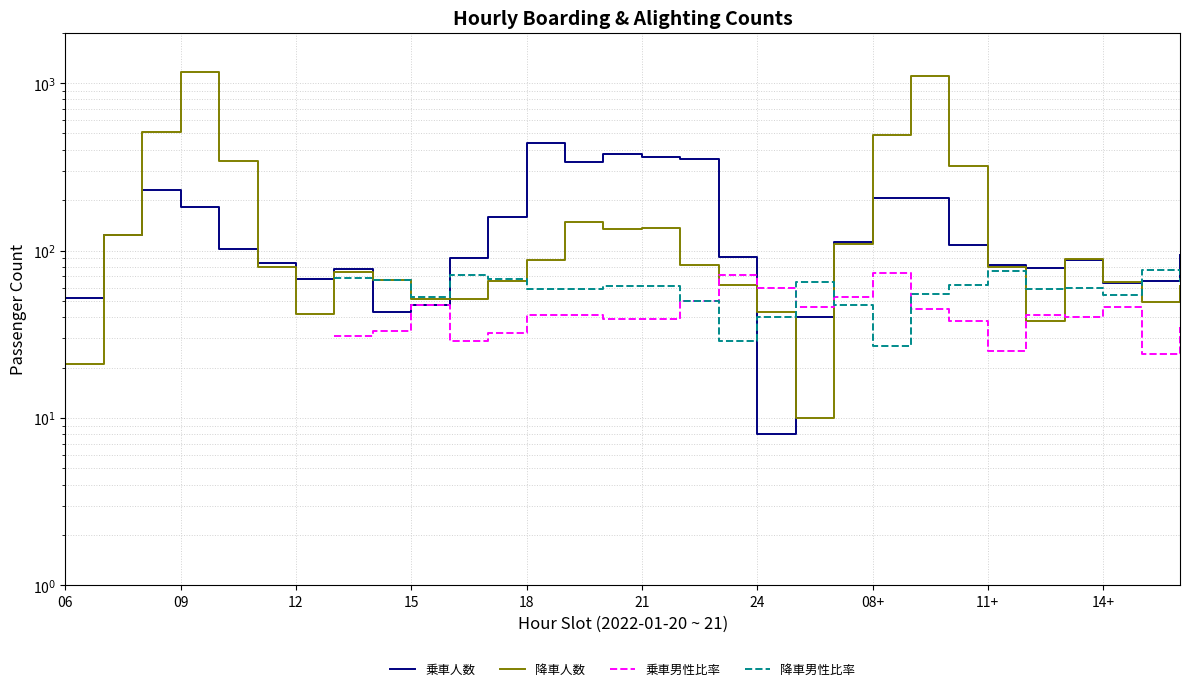

How many values in the 降車男性比率 series are below 55?

7